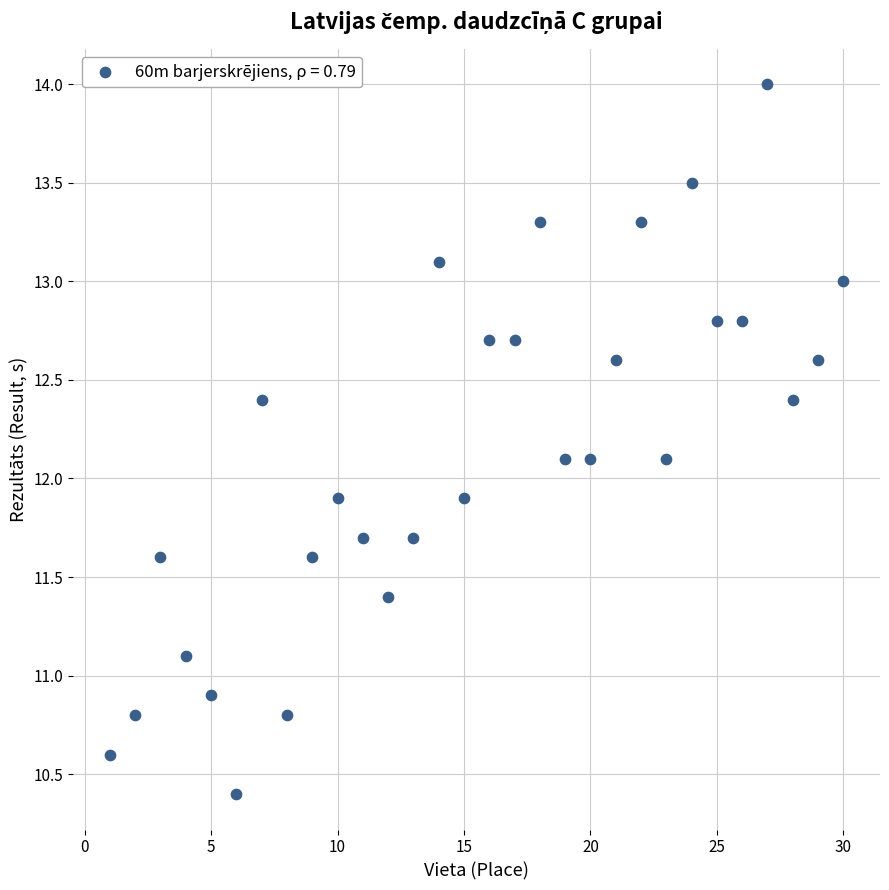

What is the range of X values (max minus min)?

29.0